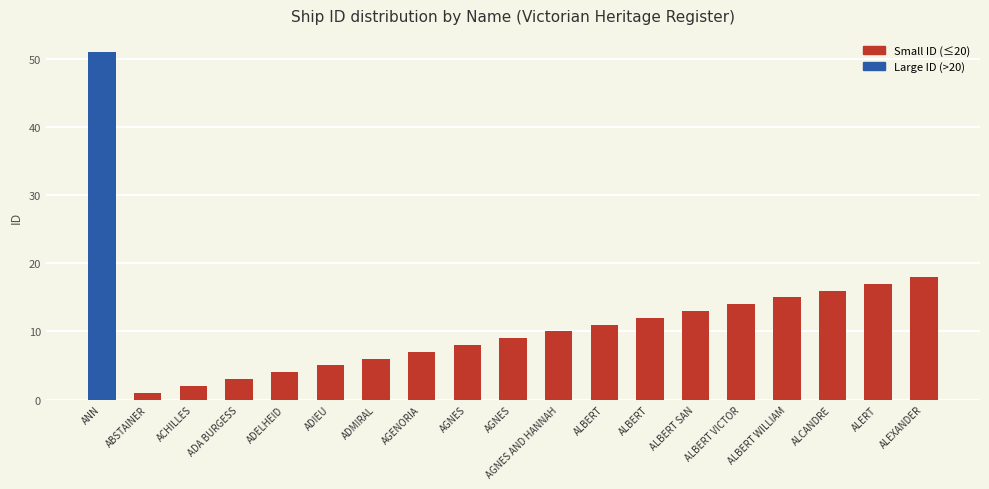

Are the bars grouped side by side (vs. stacked)?

No